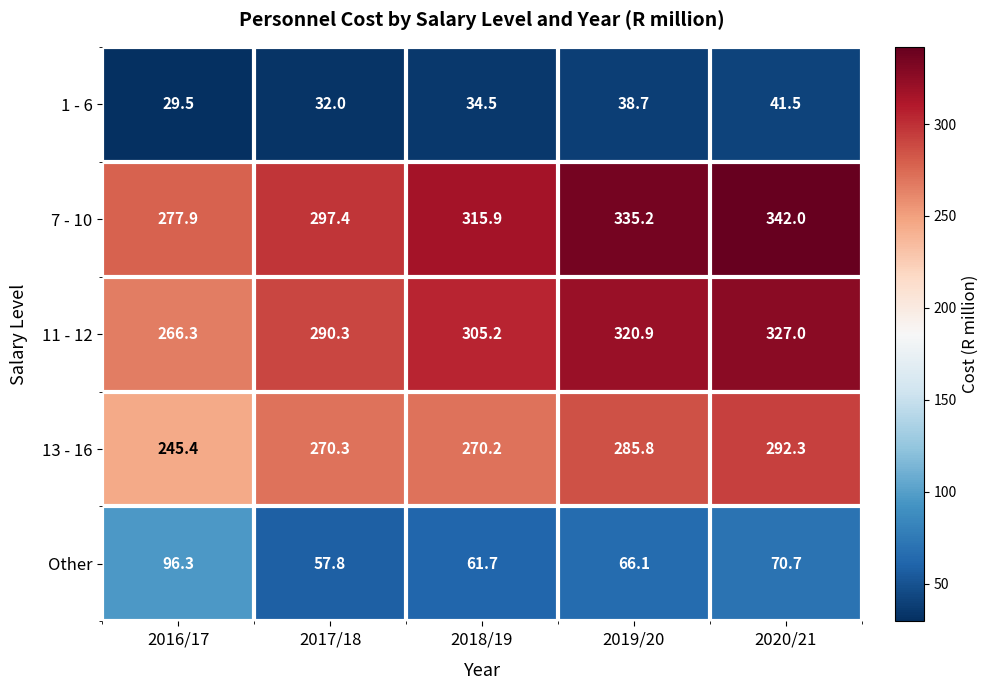

List the series in order of their peak value, lowest first.

1 - 6, Other, 13 - 16, 11 - 12, 7 - 10